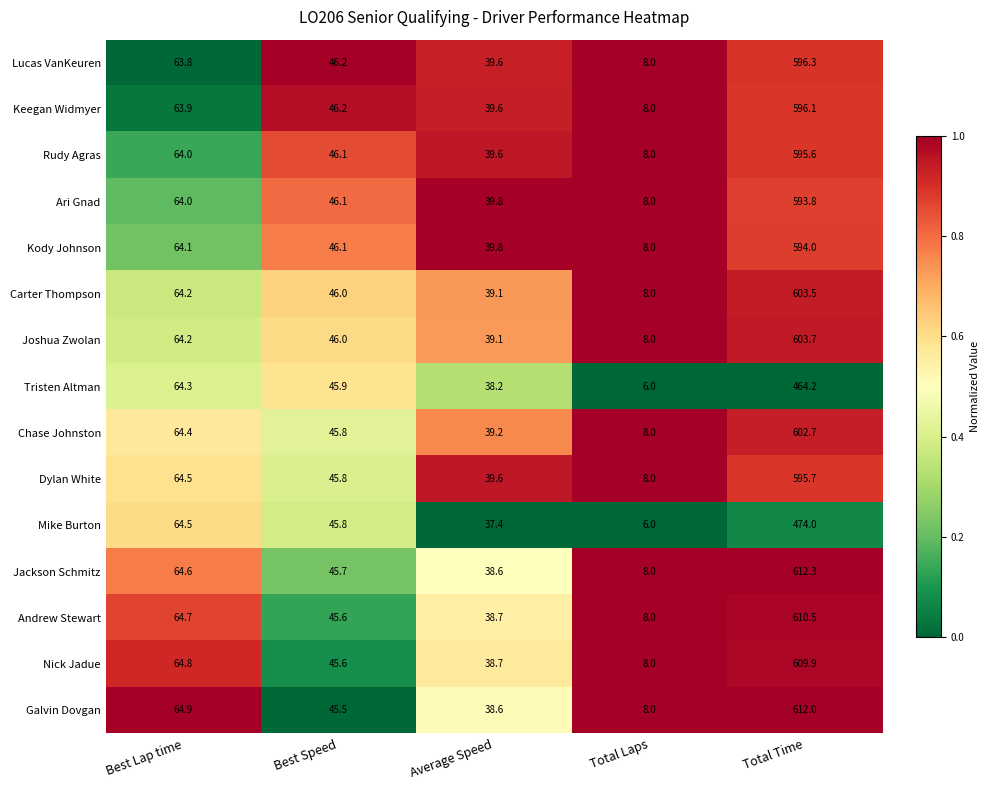

Which series has the widest spread of values?

Jackson Schmitz